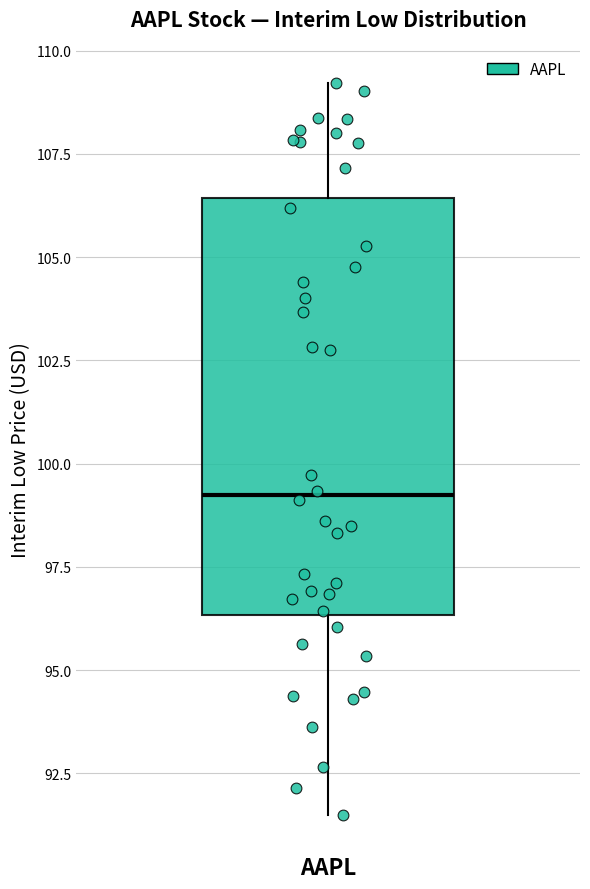

Read this box plot against the y-axis: the position of the median line, the range covered by the box, and the ends of both whiskers. The values are not printed on the chart, so give them approximately, as read against the axis.

median 99.0, box 96.5 to 106.5, whiskers 91.5 to 109.0